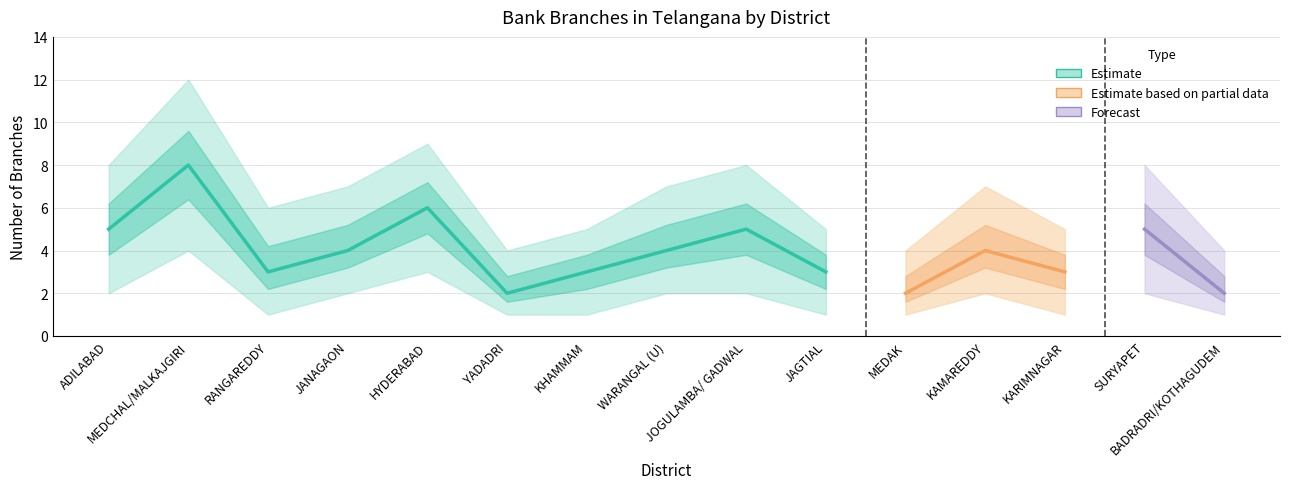

Count the Branches per District values in the range 3 to 5.

10